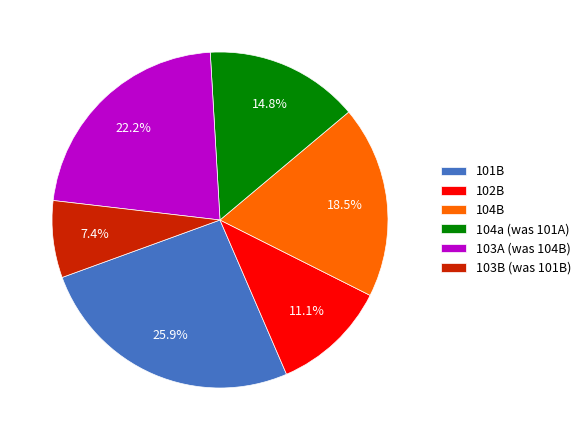

Which slice is the smallest?

103B (was 101B)